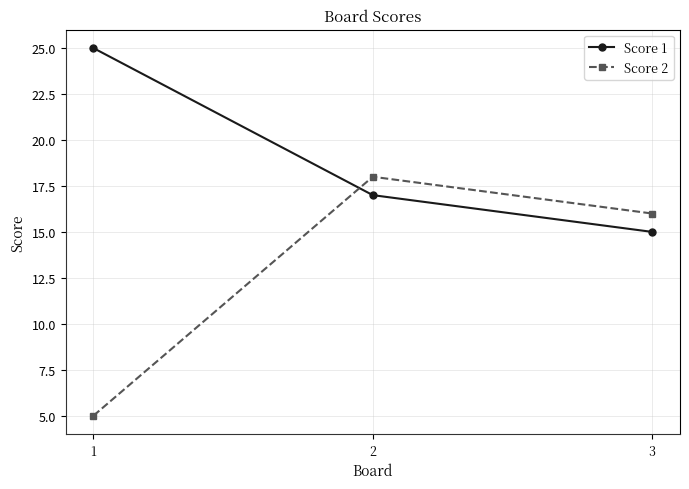

Where does the Score 1 series first go above 17?

1